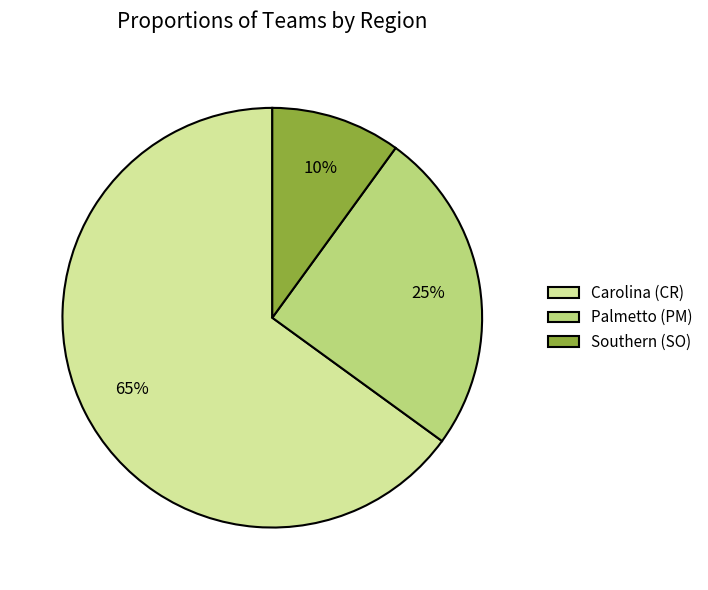

Do Southern (SO) and Palmetto (PM) together represent more than half of the pie?

No